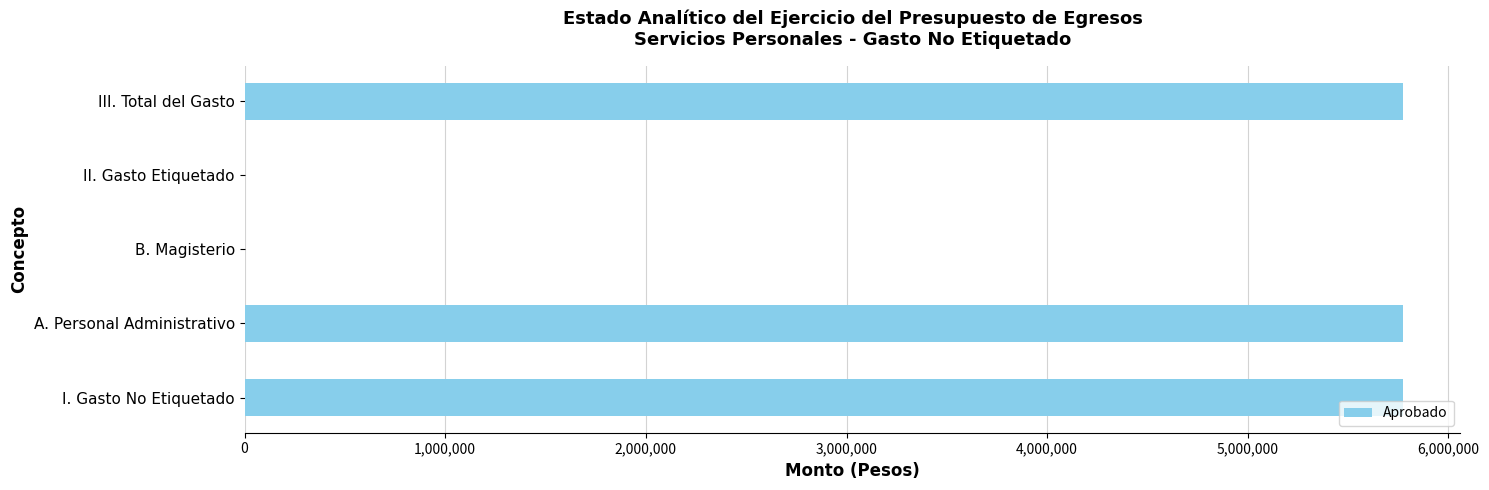

Between B. Magisterio and III. Total del Gasto, which is larger?

III. Total del Gasto